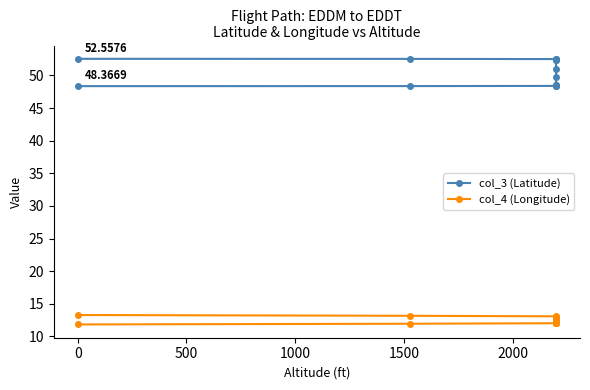

Is this an area chart (filled region under the line)?

No